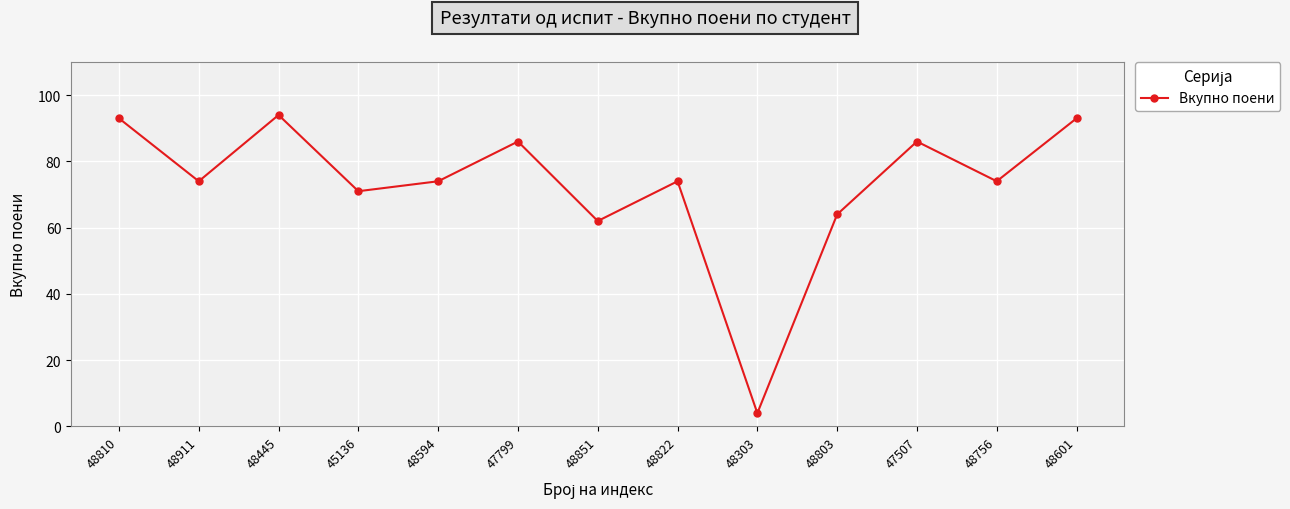

Approximately how many times larger is the value at 48601 compared to 45136?

1.3